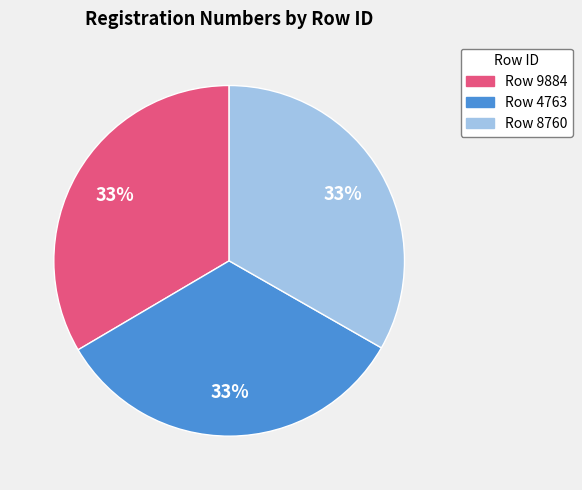

To the nearest percent, what is the average slice percentage?

33%